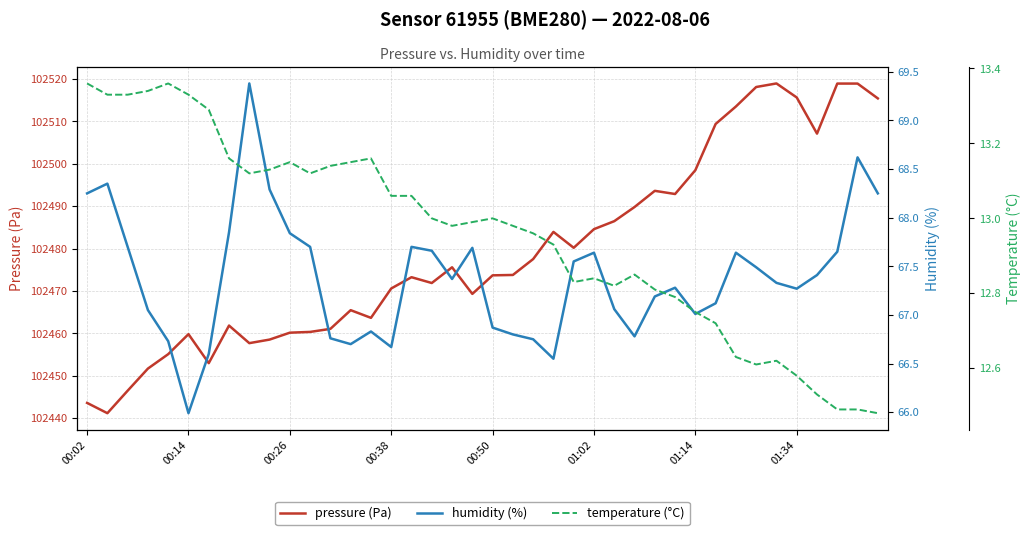

Does the chart display data point markers on the line(s)?

No